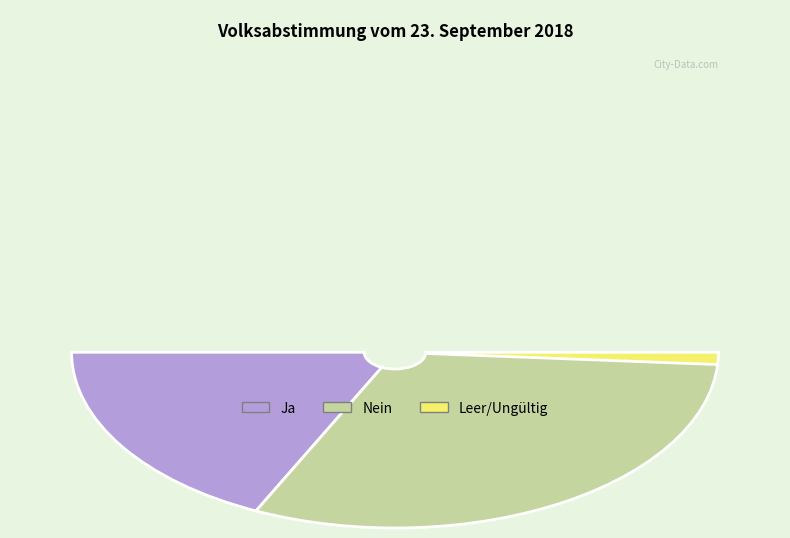

Does Ja represent more than half of the total?

No